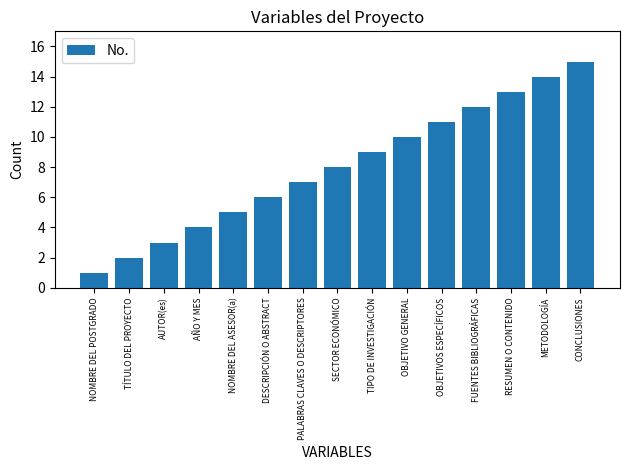

Count the number of categories in the chart.

15